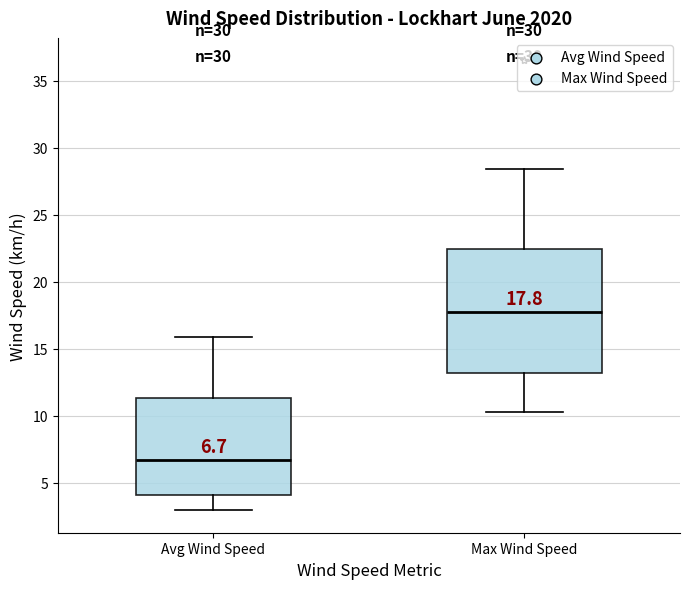

Which box has the lowest median line?

Avg Wind Speed